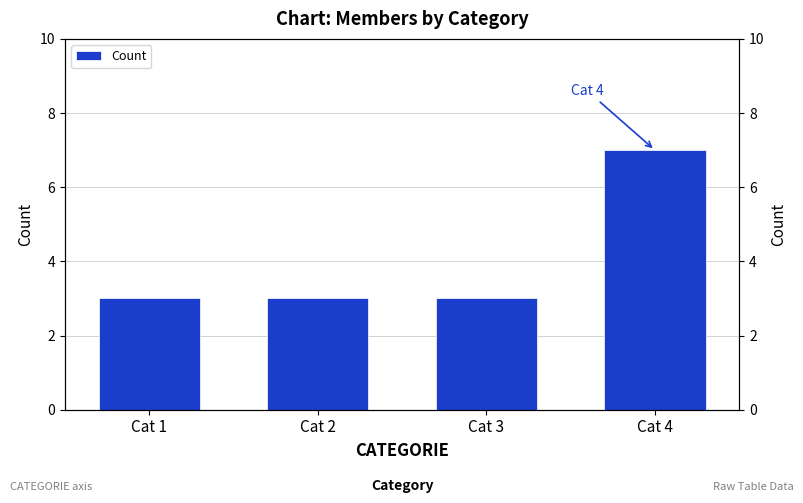

Reading left to right, list all the values displayed in this chart.

Cat 1=3	Cat 2=3	Cat 3=3	Cat 4=7